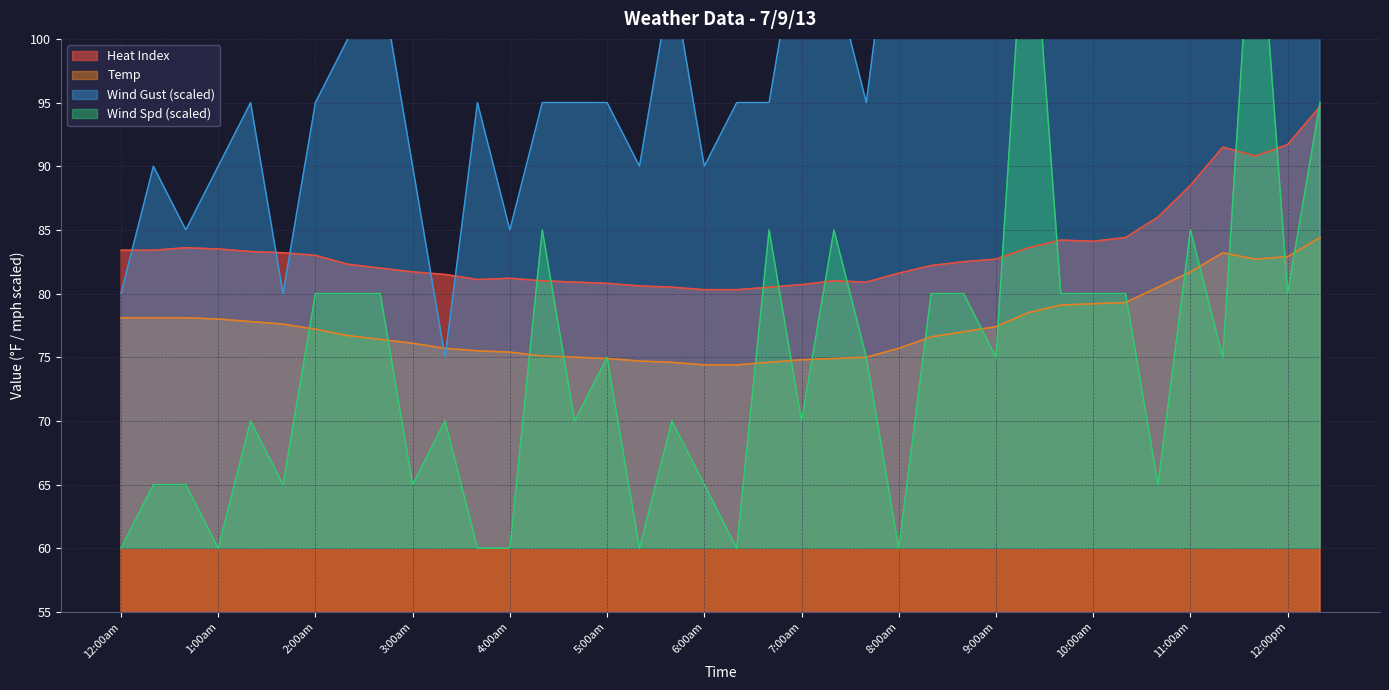

What is the sum of the Wind Spd values at 8:00am and 4:40am?

130.0